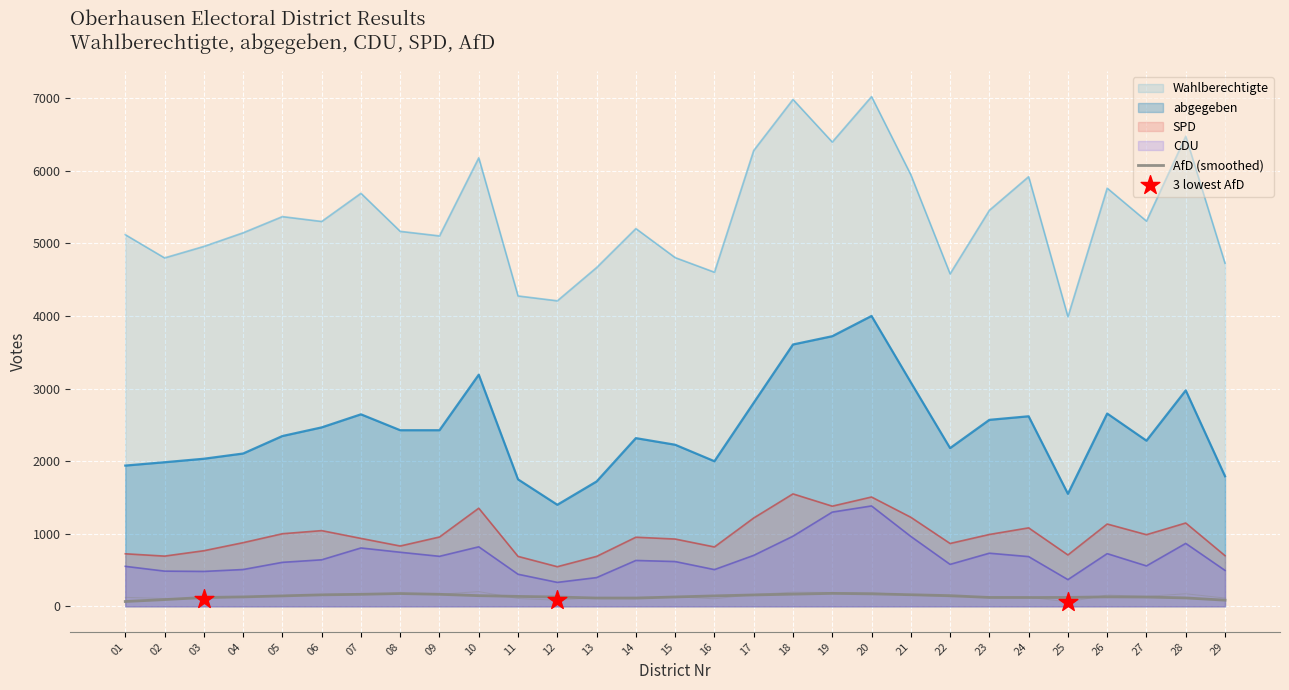

What are all the series names shown in the legend?

Wahlberechtigte, abgegeben, CDU, SPD, AfD